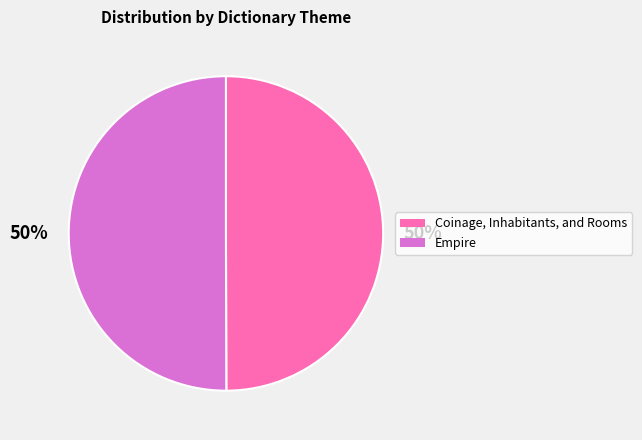

Do Coinage, Inhabitants, and Rooms and Empire together represent more than half of the pie?

Yes